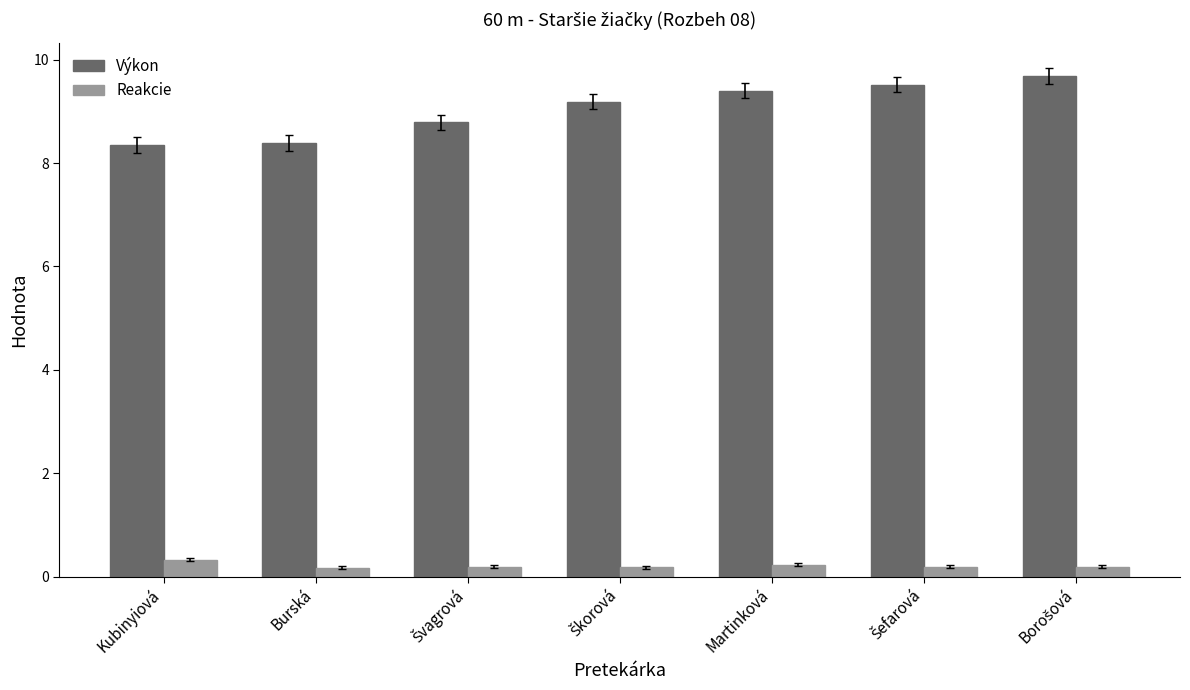

What is the lowest value of the Reakcie series?

0.2